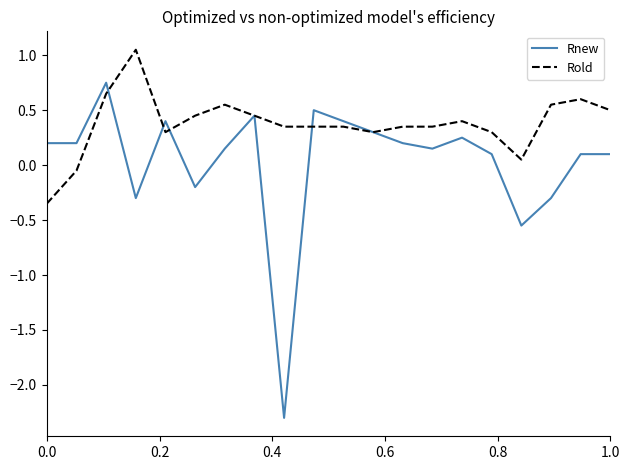

What are all the series names shown in the legend?

Rnew, Rold